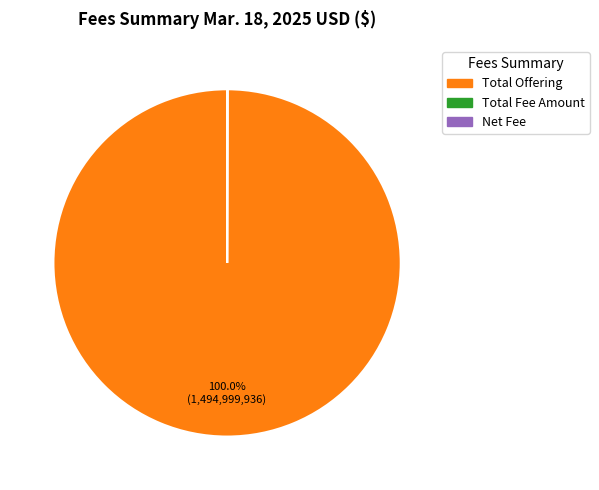

Is there a majority slice in this chart?

Yes